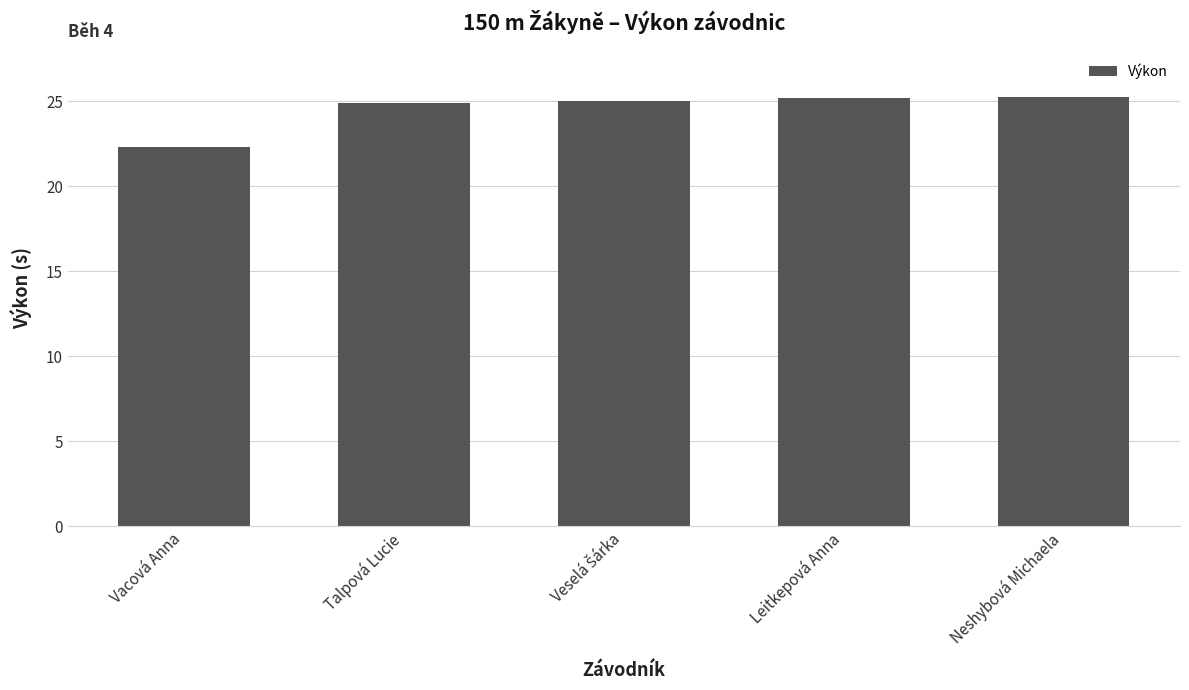

What is the greatest value displayed?

25.2